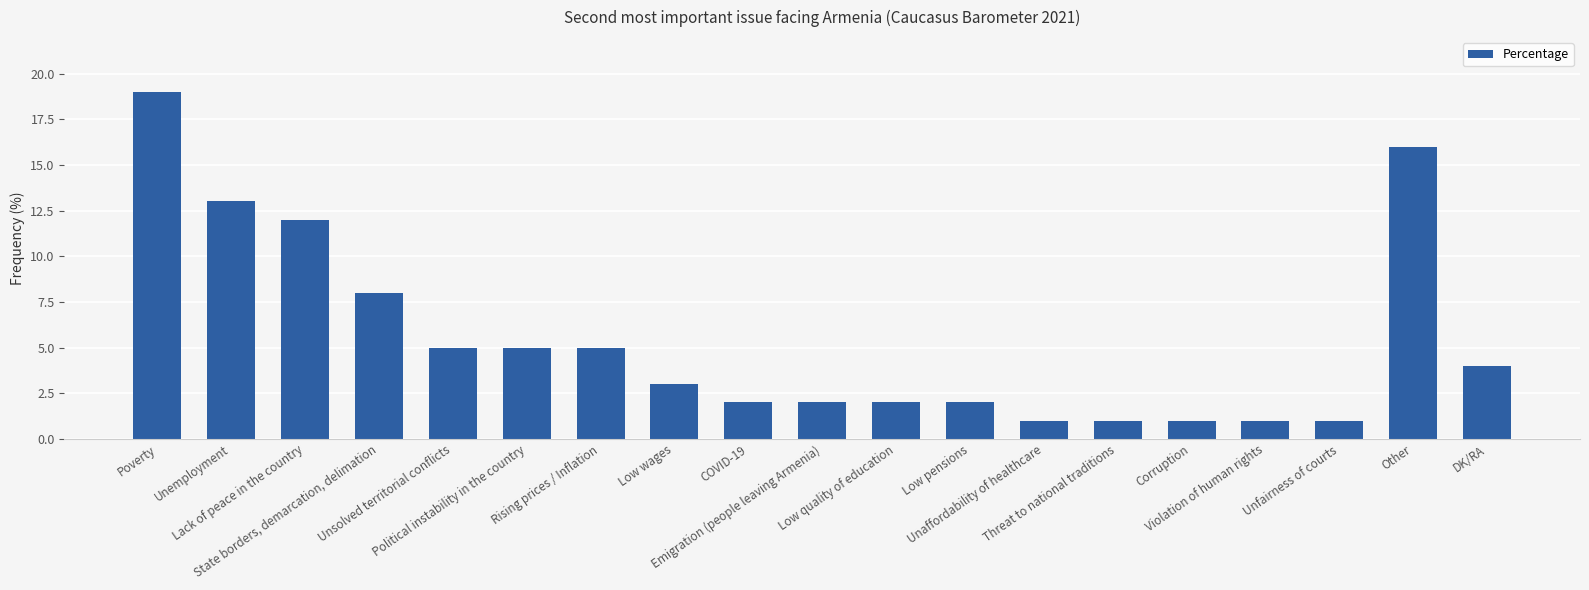

Reading left to right, extract all data points from this chart.

19	13	12	8	5	5	5	3	2	2	2	2	1	1	1	1	1	16	4